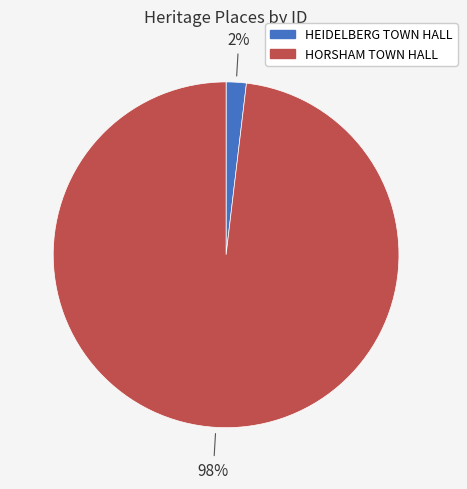

To the nearest percent, what portion does HEIDELBERG TOWN HALL represent?

2%